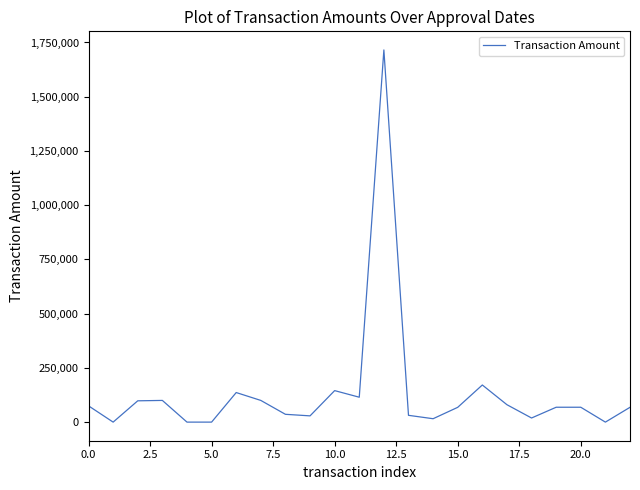

What is the greatest value displayed?

1715680